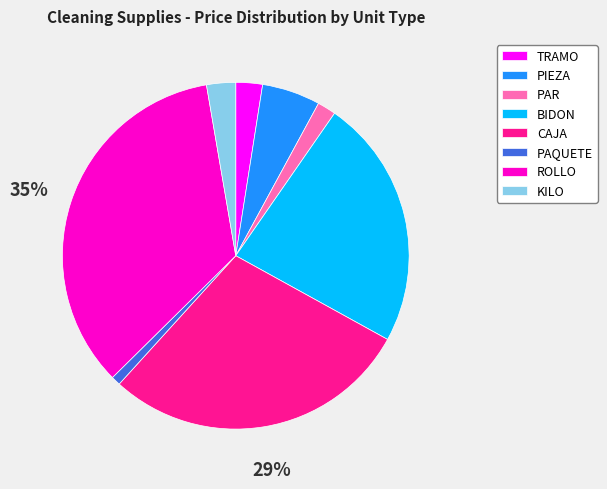

To the nearest percent, what is the combined percentage of TRAMO and KILO?

5%